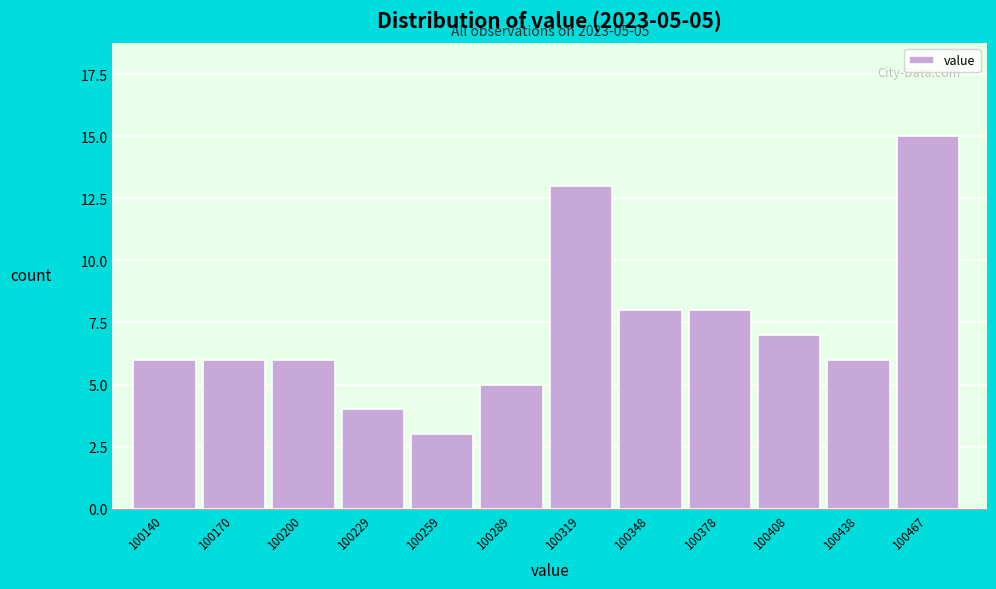

Reading left to right, transcribe all the data shown in this chart.

6	6	6	4	3	5	13	8	8	7	6	15